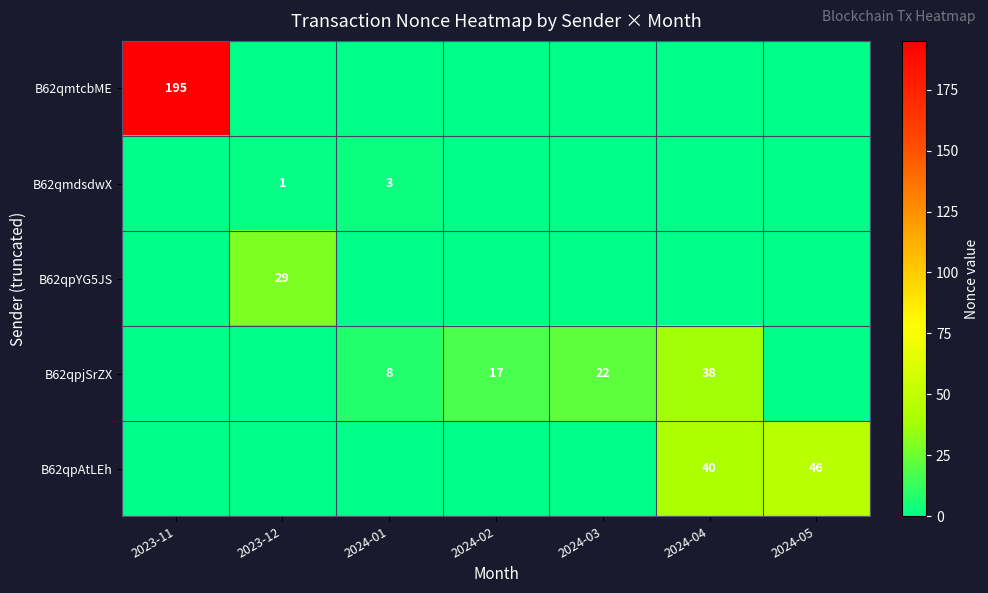

What is the difference between the highest and lowest values at 2024-05?

46